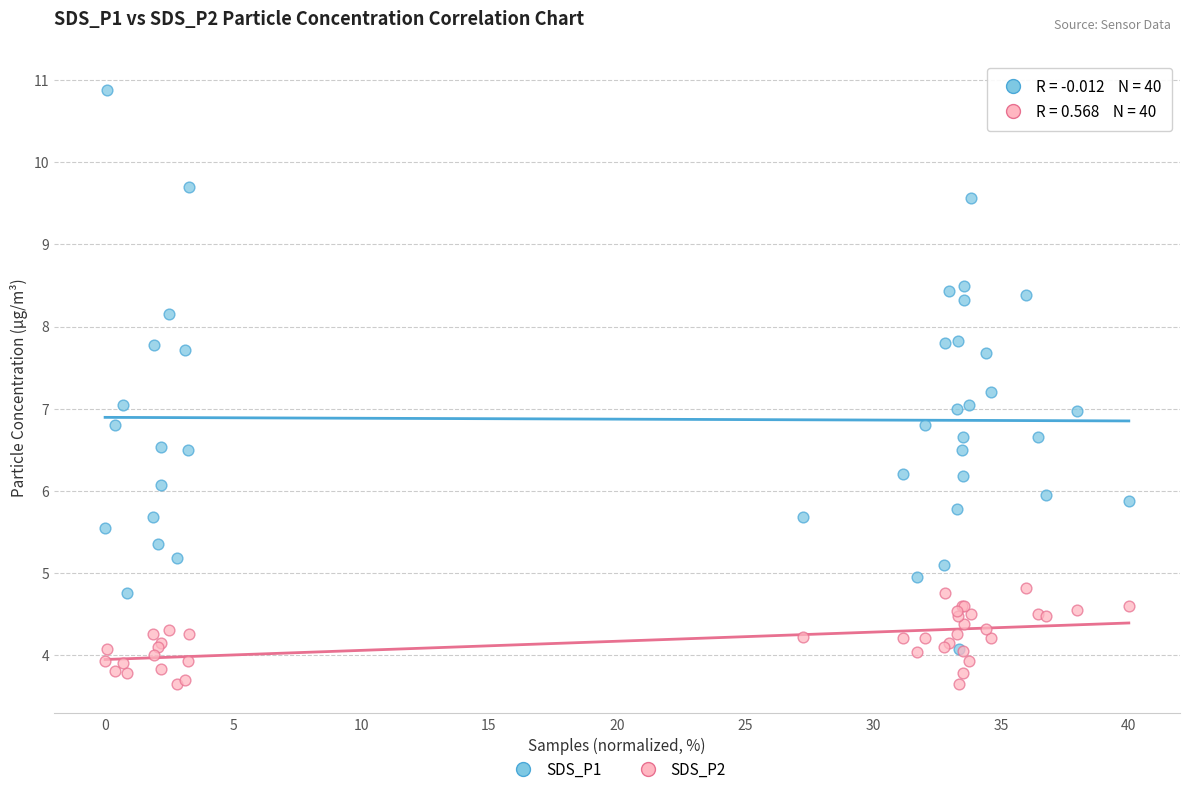

What are all the series names shown in the legend?

SDS_P1, SDS_P2